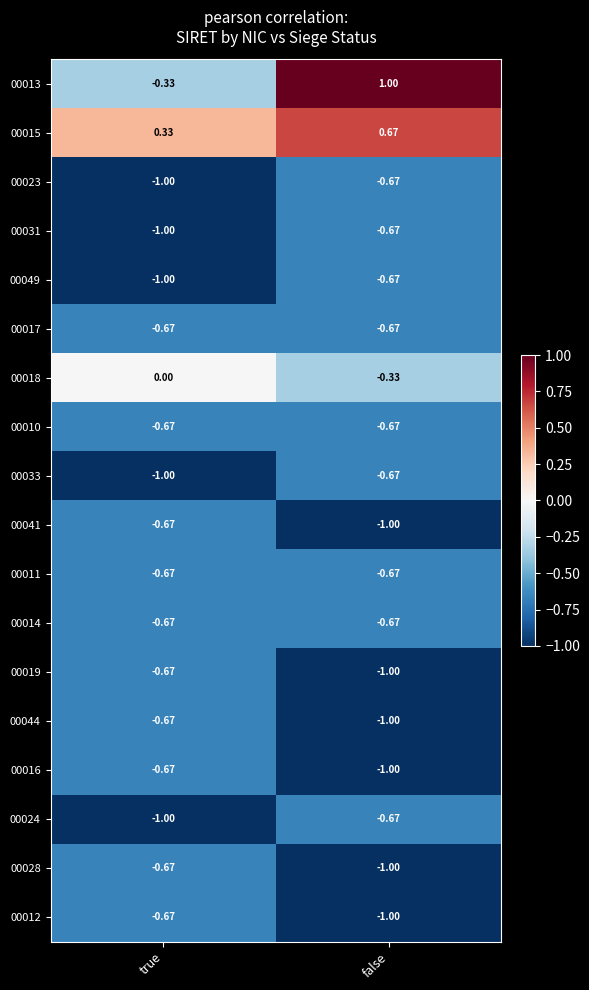

Which category has the highest value across all series?

false